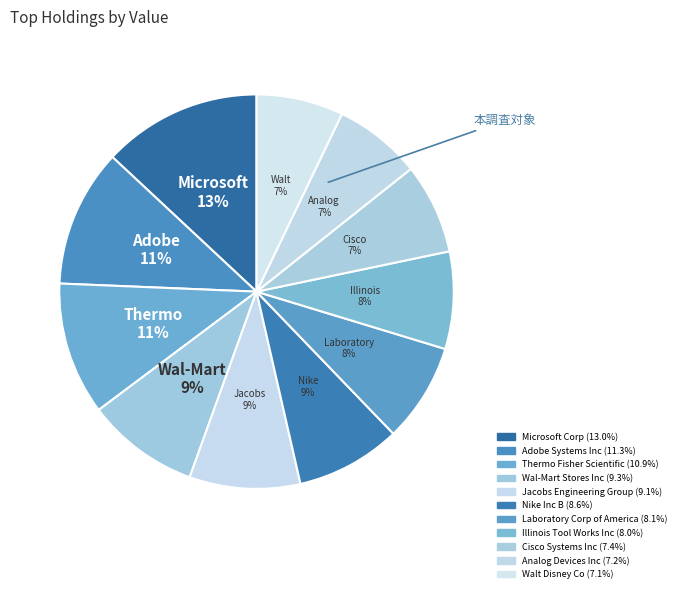

Which category has the biggest portion of the pie?

Microsoft Corp